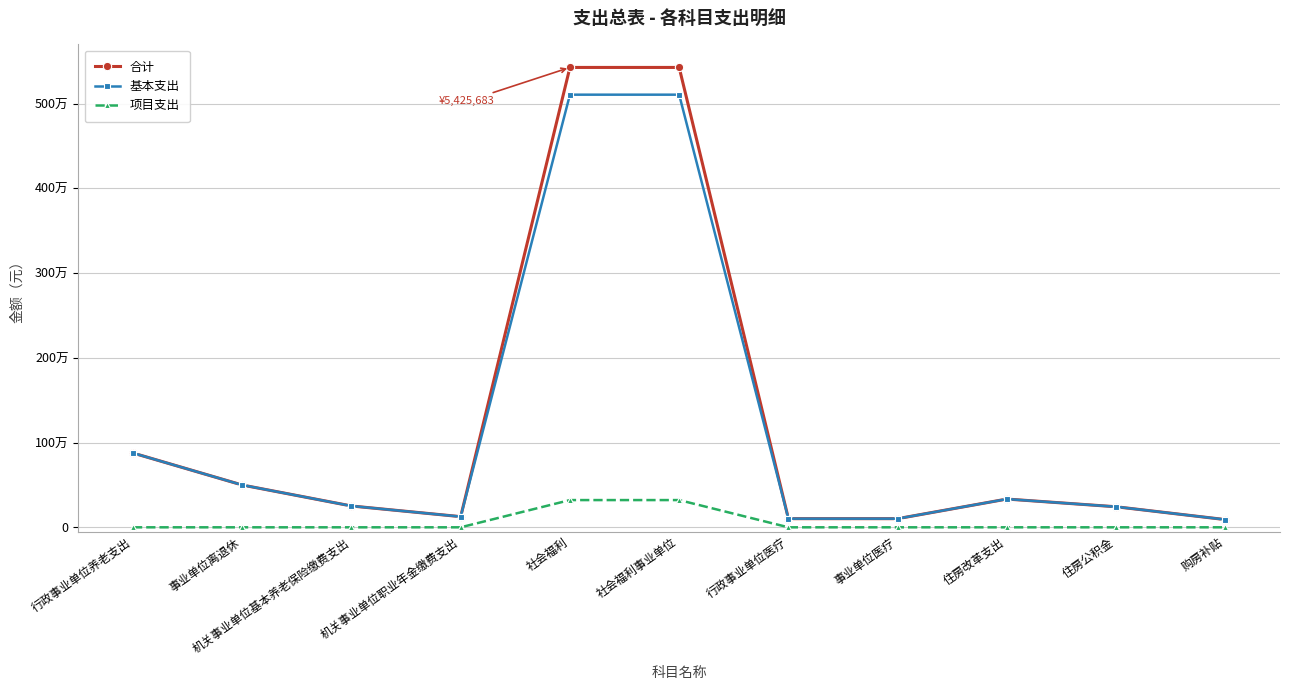

Which series has the largest total across all categories?

合计